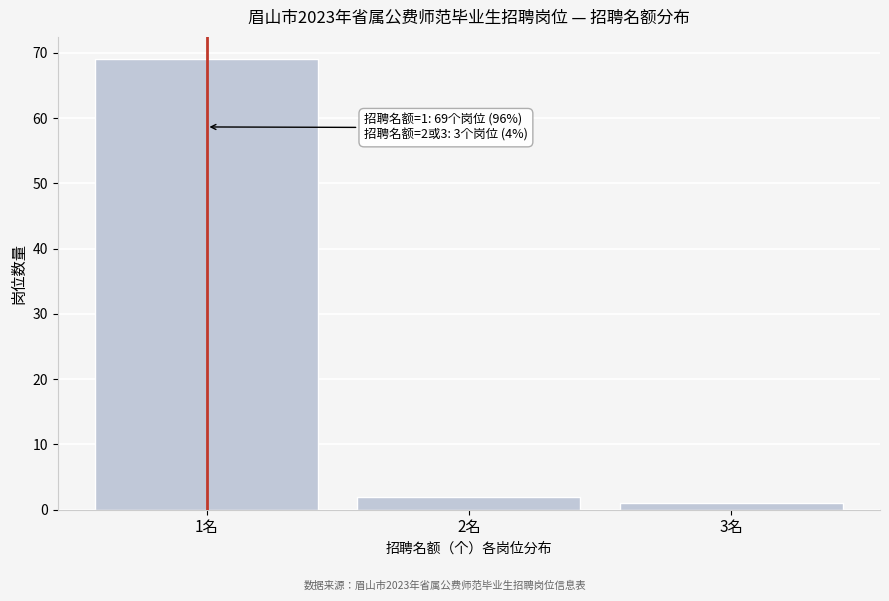

Reading left to right, what are all the values shown in this chart?

1名=69	2名=2	3名=1